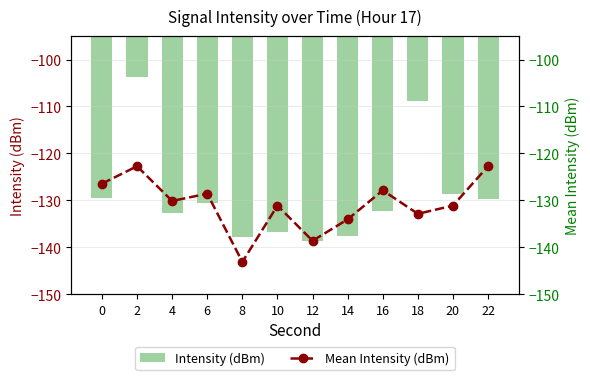

At how many categories does at least one series exceed -132?

9